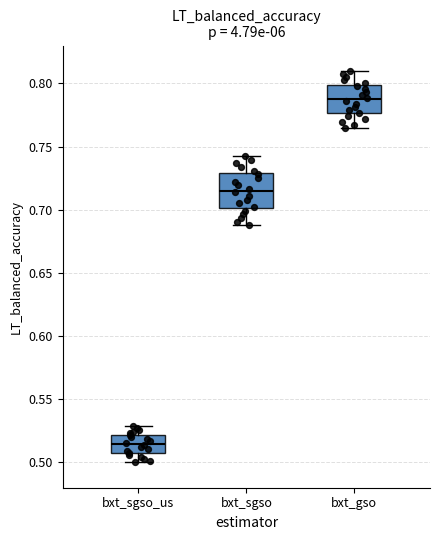

Where does the median line of the box for bxt_sgso sit on the y-axis? The values are not printed on the chart, so give them approximately, as read against the axis.

0.715